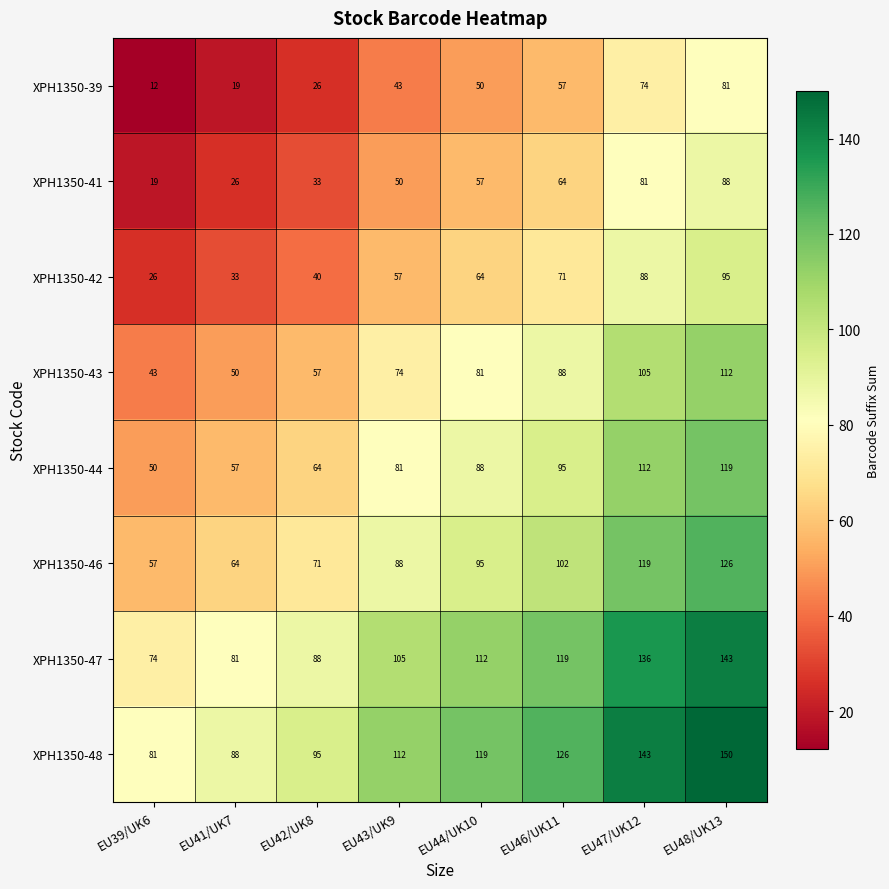

What is the total value across all series at EU43/UK9?

610